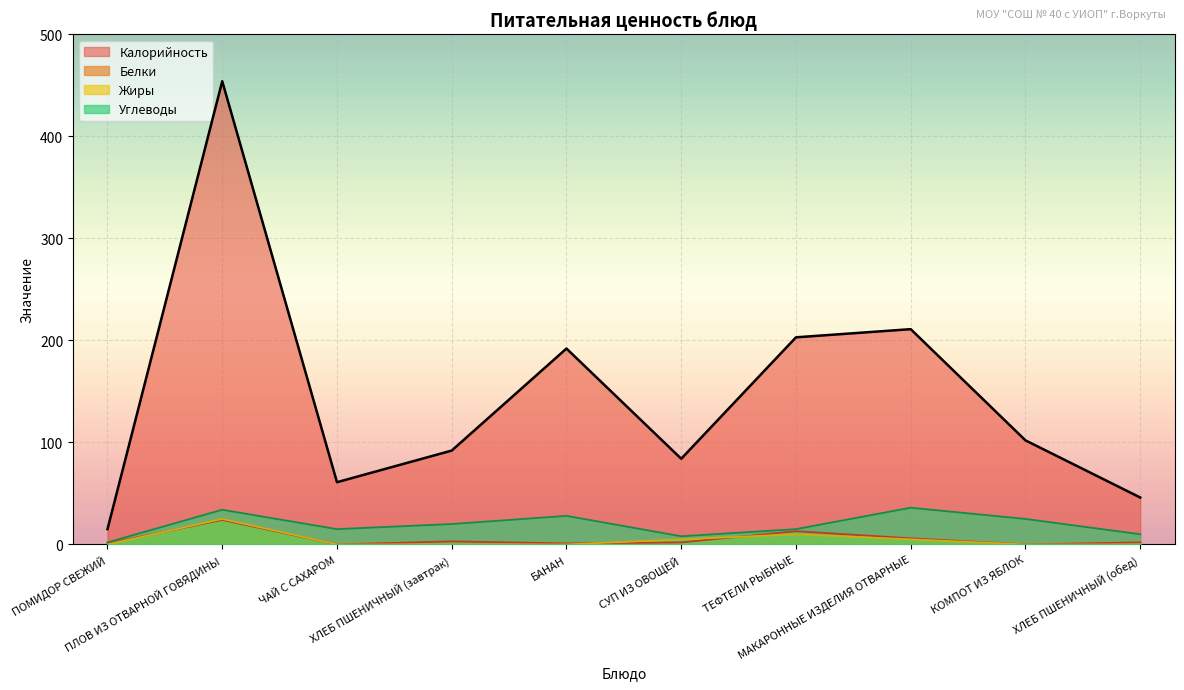

Reading left to right, extract all data points from this chart.

Калорийность: 15	454	61	92	192	84	203	211	102	46
Белки: 1	24	0	3	1	2	13	6	0	2
Жиры: 0	25	0	0	0	5	10	5	0	0
Углеводы: 2	34	15	20	28	8	15	36	25	10